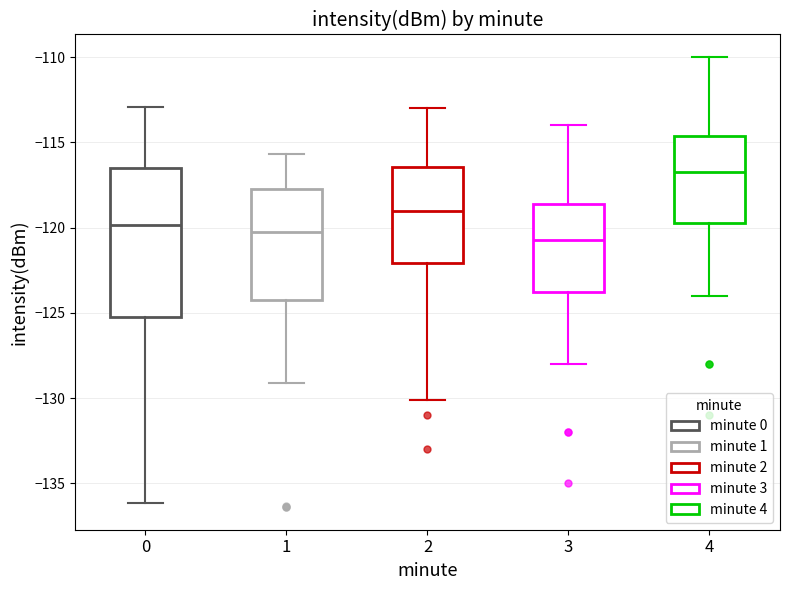

Where is the upper edge of the box at x = 1 on the y-axis? The values are not printed on the chart, so give them approximately, as read against the axis.

-117.5